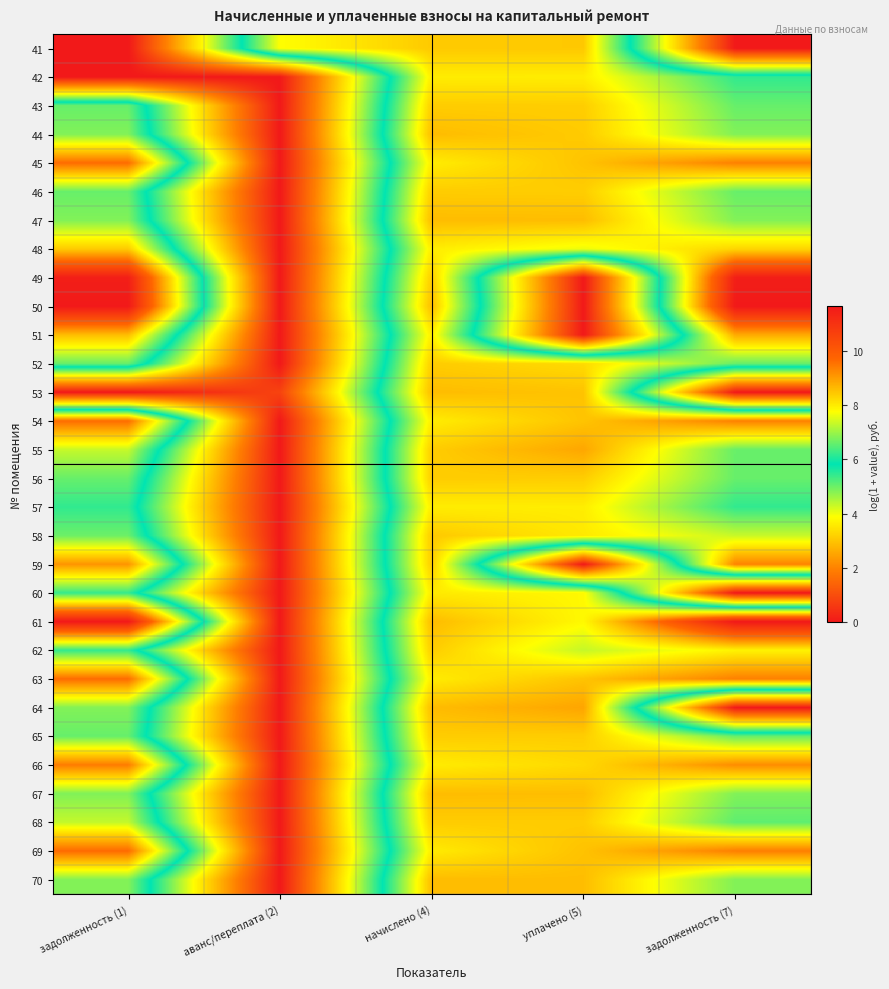

Reading left to right, extract all data points from this chart.

41: задолженность (1)=0.0	аванс/переплата (2)=7.8	начислено (4)=8.4	уплачено (5)=8.4	задолженность (7)=0.0
42: задолженность (1)=0.0	аванс/переплата (2)=0.0	начислено (4)=8.0	уплачено (5)=8.0	задолженность (7)=6.2
43: задолженность (1)=6.6	аванс/переплата (2)=0.0	начислено (4)=8.4	уплачено (5)=8.4	задолженность (7)=6.6
44: задолженность (1)=6.8	аванс/переплата (2)=0.0	начислено (4)=8.6	уплачено (5)=8.4	задолженность (7)=6.8
45: задолженность (1)=9.6	аванс/переплата (2)=0.0	начислено (4)=8.0	уплачено (5)=8.5	задолженность (7)=9.4
46: задолженность (1)=6.6	аванс/переплата (2)=0.0	начислено (4)=8.4	уплачено (5)=8.4	задолженность (7)=6.6
47: задолженность (1)=6.8	аванс/переплата (2)=0.0	начислено (4)=8.6	уплачено (5)=8.6	задолженность (7)=6.8
48: задолженность (1)=8.4	аванс/переплата (2)=0.0	начислено (4)=8.0	уплачено (5)=7.6	задолженность (7)=8.3
49: задолженность (1)=11.5	аванс/переплата (2)=0.0	начислено (4)=8.4	уплачено (5)=0.0	задолженность (7)=11.5
50: задолженность (1)=11.6	аванс/переплата (2)=0.0	начислено (4)=8.6	уплачено (5)=0.0	задолженность (7)=11.6
51: задолженность (1)=8.6	аванс/переплата (2)=0.0	начислено (4)=8.0	уплачено (5)=0.0	задолженность (7)=8.8
52: задолженность (1)=6.6	аванс/переплата (2)=0.0	начислено (4)=8.4	уплачено (5)=8.2	задолженность (7)=6.6
53: задолженность (1)=0.0	аванс/переплата (2)=0.8	начислено (4)=8.6	уплачено (5)=8.5	задолженность (7)=0.0
54: задолженность (1)=9.6	аванс/переплата (2)=0.0	начислено (4)=8.0	уплачено (5)=8.5	задолженность (7)=9.4
55: задолженность (1)=7.3	аванс/переплата (2)=0.0	начислено (4)=8.4	уплачено (5)=8.9	задолженность (7)=6.6
56: задолженность (1)=6.6	аванс/переплата (2)=0.0	начислено (4)=8.4	уплачено (5)=8.4	задолженность (7)=6.6
57: задолженность (1)=6.2	аванс/переплата (2)=0.0	начислено (4)=8.0	уплачено (5)=8.0	задолженность (7)=6.2
58: задолженность (1)=6.6	аванс/переплата (2)=0.0	начислено (4)=8.4	уплачено (5)=8.0	задолженность (7)=7.3
59: задолженность (1)=9.1	аванс/переплата (2)=0.0	начислено (4)=8.4	уплачено (5)=0.0	задолженность (7)=9.3
60: задолженность (1)=6.2	аванс/переплата (2)=0.0	начислено (4)=8.0	уплачено (5)=7.8	задолженность (7)=0.0
61: задолженность (1)=11.6	аванс/переплата (2)=0.0	начислено (4)=8.6	уплачено (5)=7.8	задолженность (7)=11.6
62: задолженность (1)=6.2	аванс/переплата (2)=0.0	начислено (4)=8.4	уплачено (5)=7.3	задолженность (7)=7.9
63: задолженность (1)=9.6	аванс/переплата (2)=0.0	начислено (4)=8.0	уплачено (5)=8.5	задолженность (7)=9.4
64: задолженность (1)=6.8	аванс/переплата (2)=0.0	начислено (4)=8.6	уплачено (5)=8.9	задолженность (7)=0.0
65: задолженность (1)=6.6	аванс/переплата (2)=0.0	начислено (4)=8.4	уплачено (5)=8.4	задолженность (7)=6.6
66: задолженность (1)=9.4	аванс/переплата (2)=0.0	начислено (4)=8.0	уплачено (5)=8.2	задолженность (7)=9.2
67: задолженность (1)=6.8	аванс/переплата (2)=0.0	начислено (4)=8.6	уплачено (5)=8.6	задолженность (7)=6.8
68: задолженность (1)=7.3	аванс/переплата (2)=0.0	начислено (4)=8.4	уплачено (5)=8.4	задолженность (7)=6.5
69: задолженность (1)=9.6	аванс/переплата (2)=0.0	начислено (4)=8.0	уплачено (5)=8.5	задолженность (7)=9.4
70: задолженность (1)=6.8	аванс/переплата (2)=0.0	начислено (4)=8.6	уплачено (5)=8.6	задолженность (7)=6.8